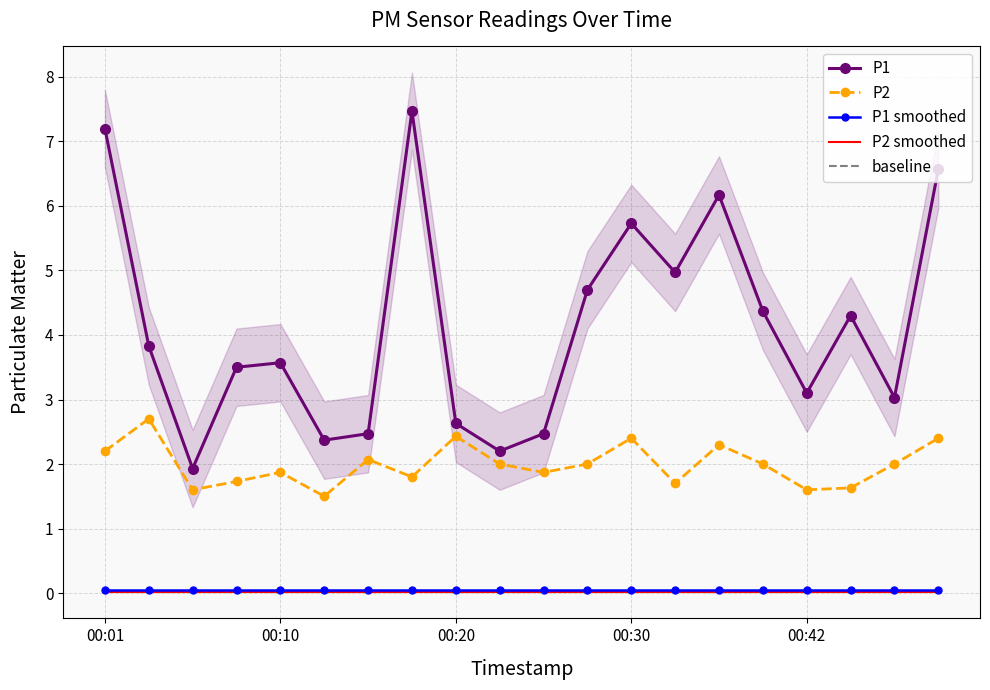

True or false: P2 smoothed and P2 intersect in this chart.

False